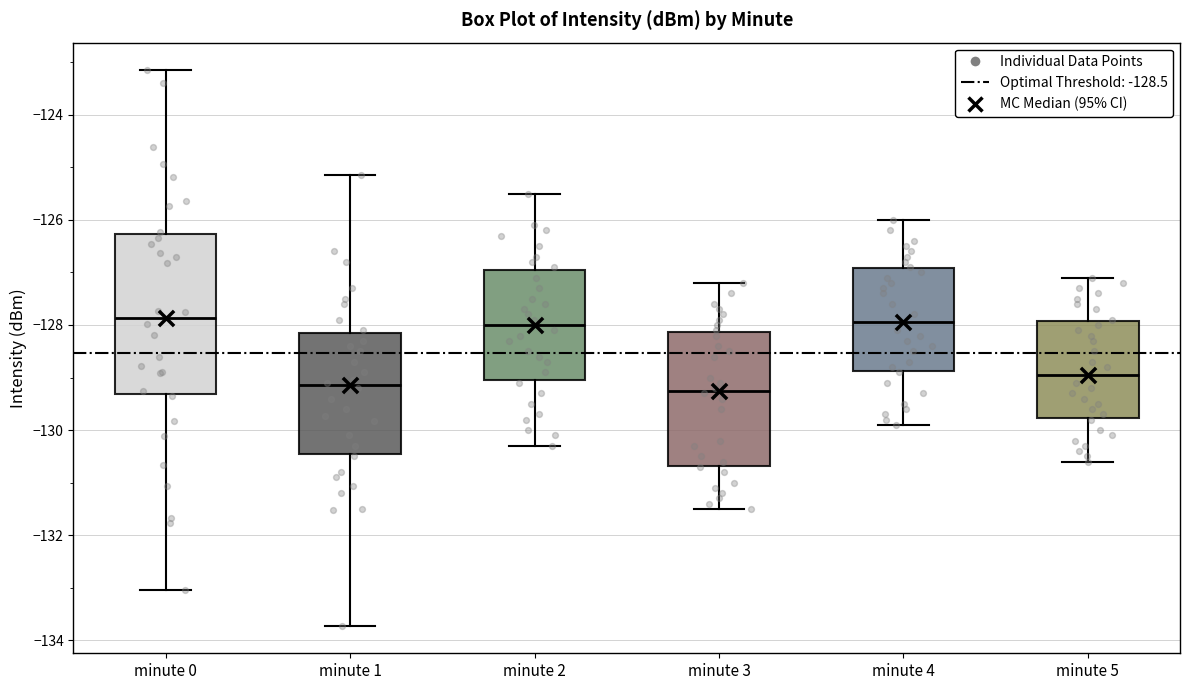

Comparing the boxes themselves (not the whiskers), which one is the tallest?

minute 0